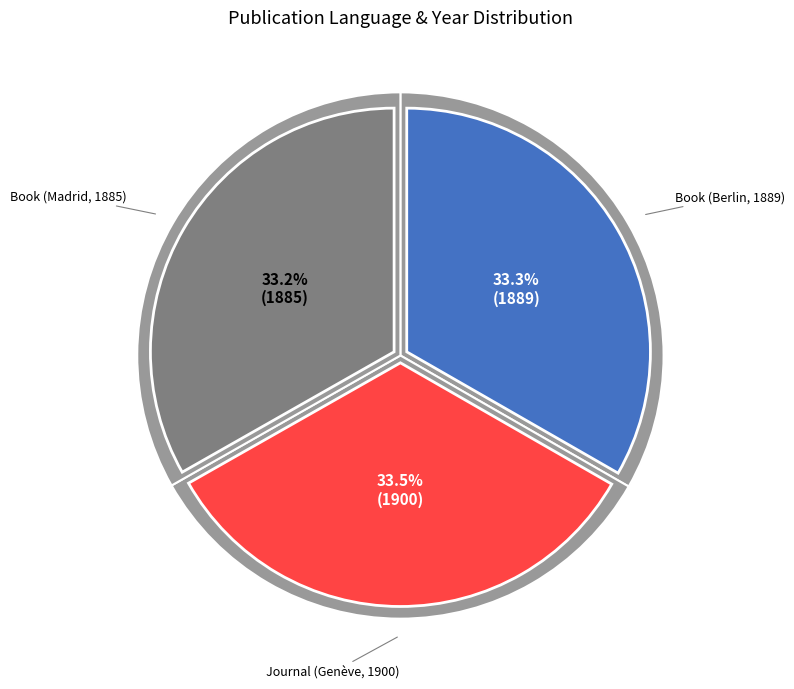

To the nearest percent, what percentage of the pie is Book (Madrid, 1885)?

33%